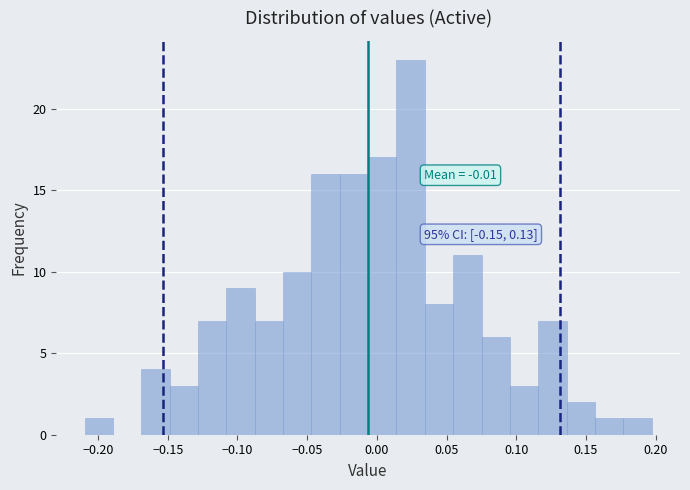

Which range on the x-axis has the tallest bar?

0.015 to 0.035